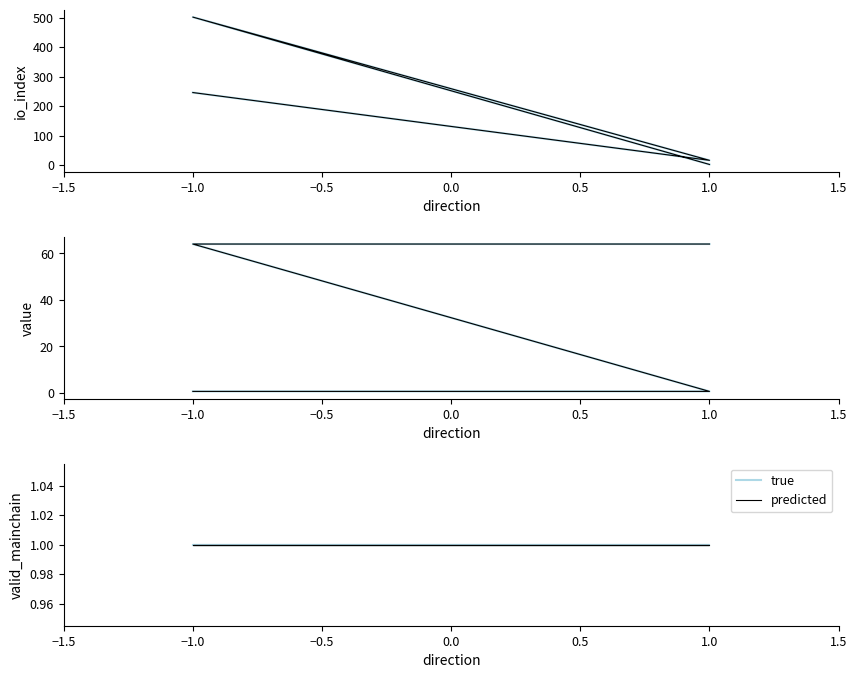

Which category has the highest value in the io_index series?

-1